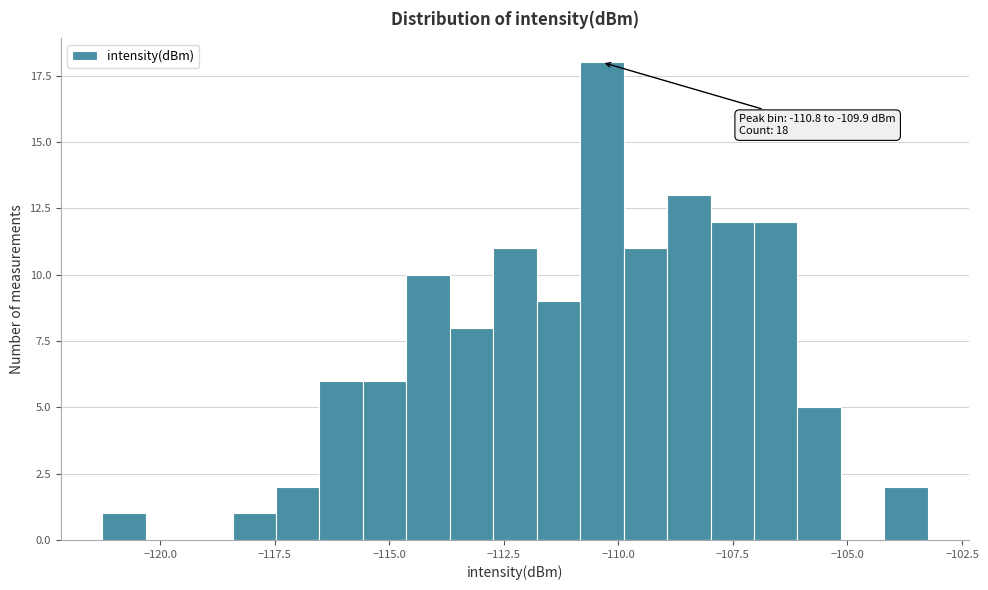

Read against the x-axis, roughly where is the centre of the tallest bar?

-110.5